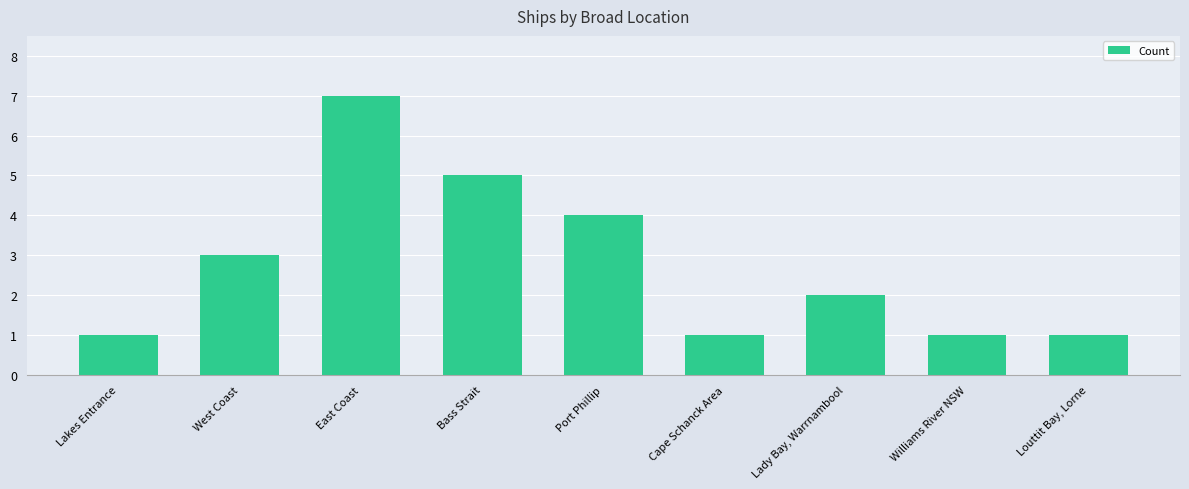

At which category does the chart reach its peak across all series?

East Coast